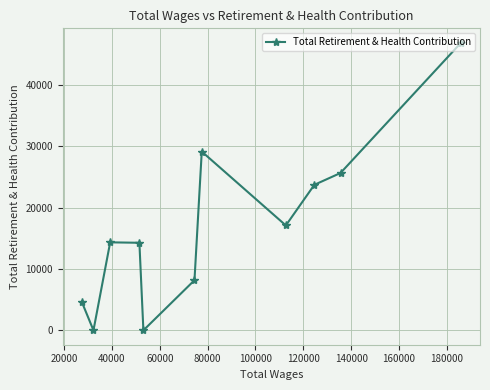

How many values are above zero?

9